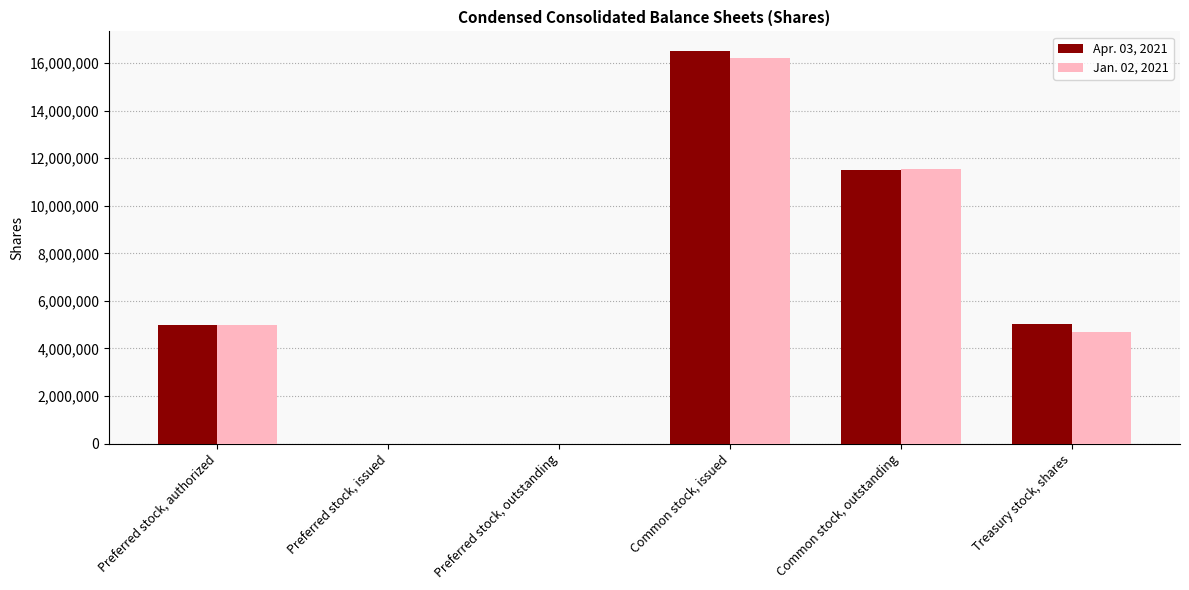

What is the maximum value shown in the chart?

16510793